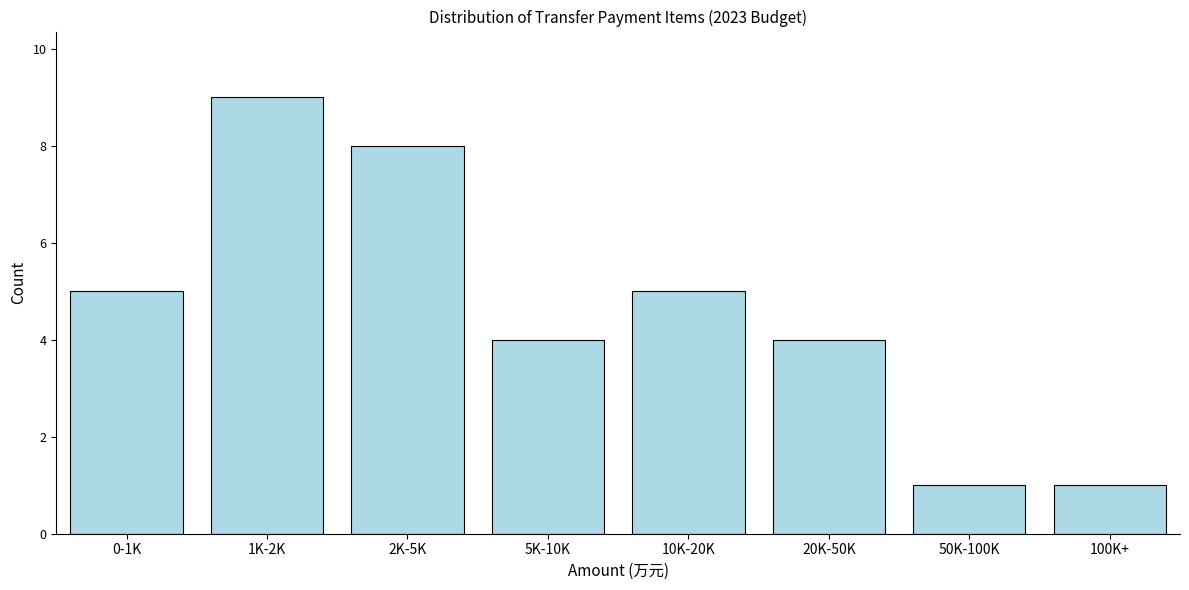

Reading right to left, extract all data points from this chart.

100K+=1	50K-100K=1	20K-50K=4	10K-20K=5	5K-10K=4	2K-5K=8	1K-2K=9	0-1K=5